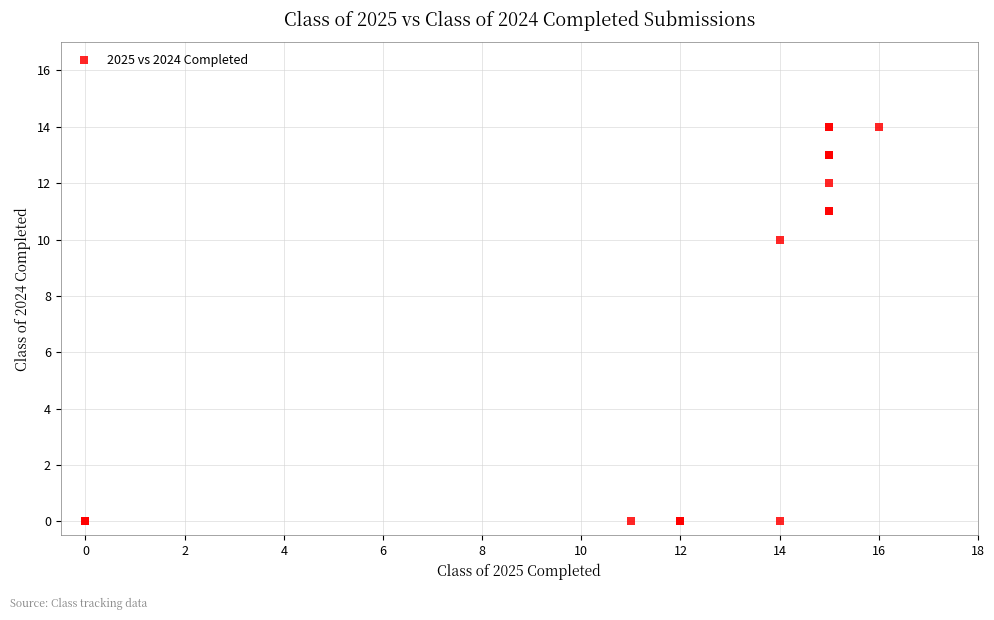

What Y value in the scatter plot is closest to 7?

10